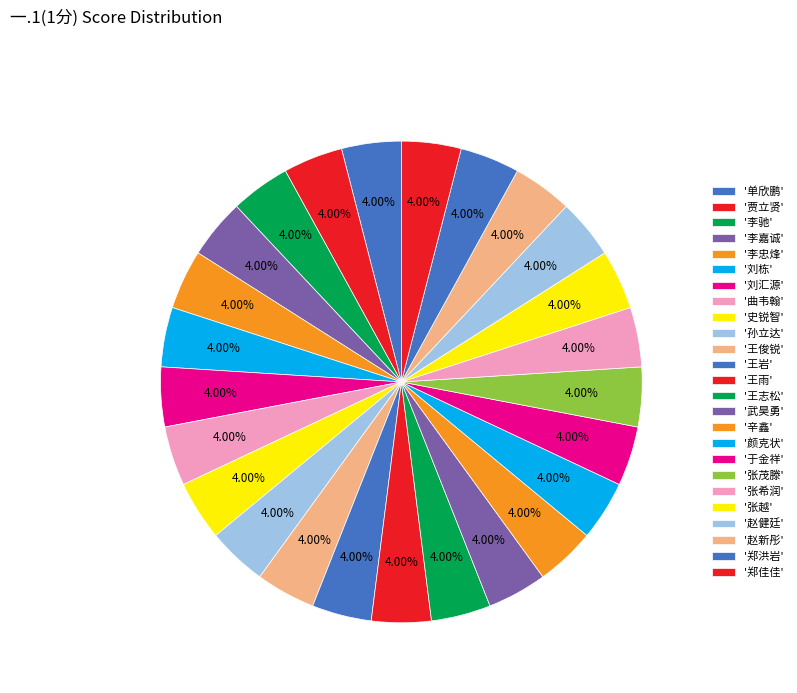

What is the largest slice in the pie chart?

单欣鹏